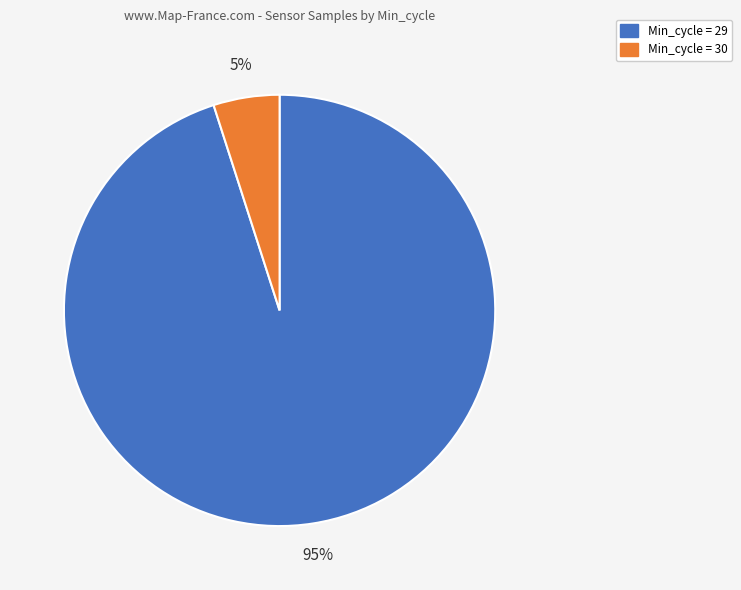

What is the smallest slice in the pie chart?

Min_cycle = 30